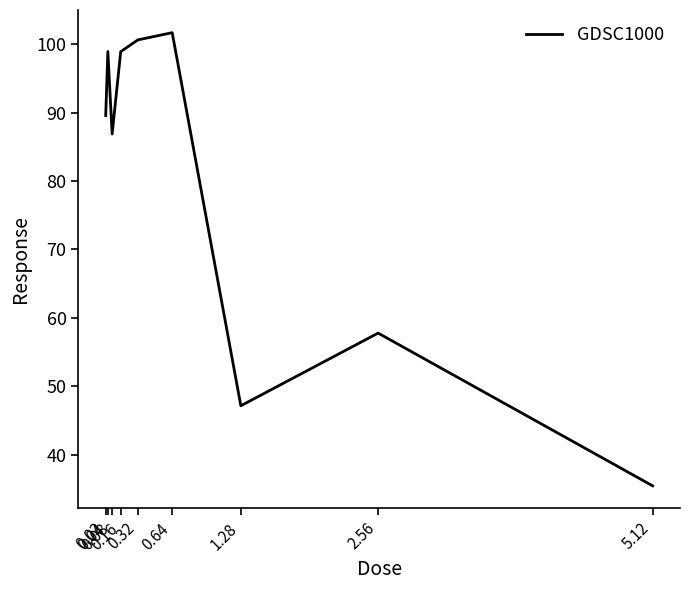

How many lines are shown in the chart?

1